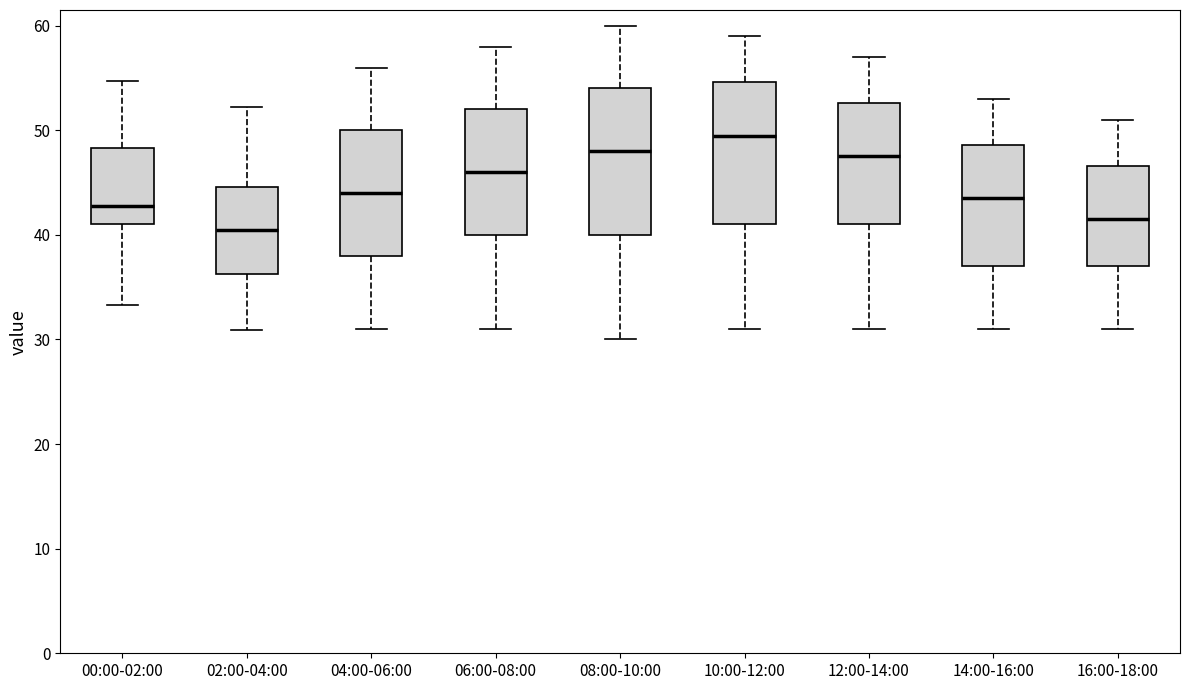

Reading left to right, transcribe this box plot: for each box, give where its median line is, the range the box spans, and where its two whiskers end, as read against the y-axis. The values are not printed on the chart, so give them approximately, as read against the axis.

00:00-02:00: median 43, box 41 to 48, whiskers 33 to 55
02:00-04:00: median 41, box 36 to 45, whiskers 31 to 52
04:00-06:00: median 44, box 38 to 50, whiskers 31 to 56
06:00-08:00: median 46, box 40 to 52, whiskers 31 to 58
08:00-10:00: median 48, box 40 to 54, whiskers 30 to 60
10:00-12:00: median 50, box 41 to 55, whiskers 31 to 59
12:00-14:00: median 48, box 41 to 53, whiskers 31 to 57
14:00-16:00: median 44, box 37 to 49, whiskers 31 to 53
16:00-18:00: median 42, box 37 to 47, whiskers 31 to 51